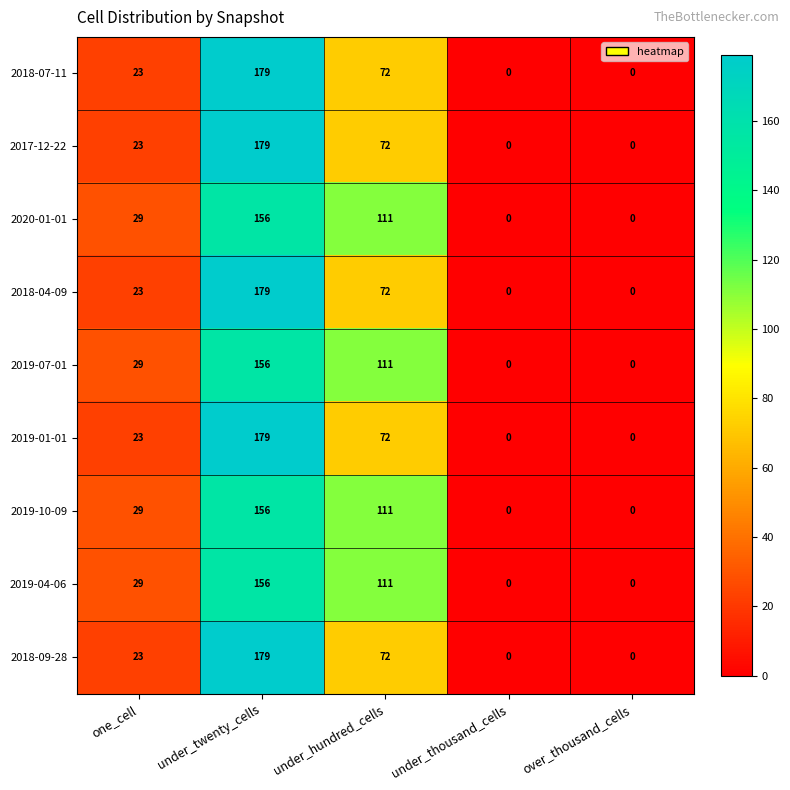

Count the number of categories in the chart.

5